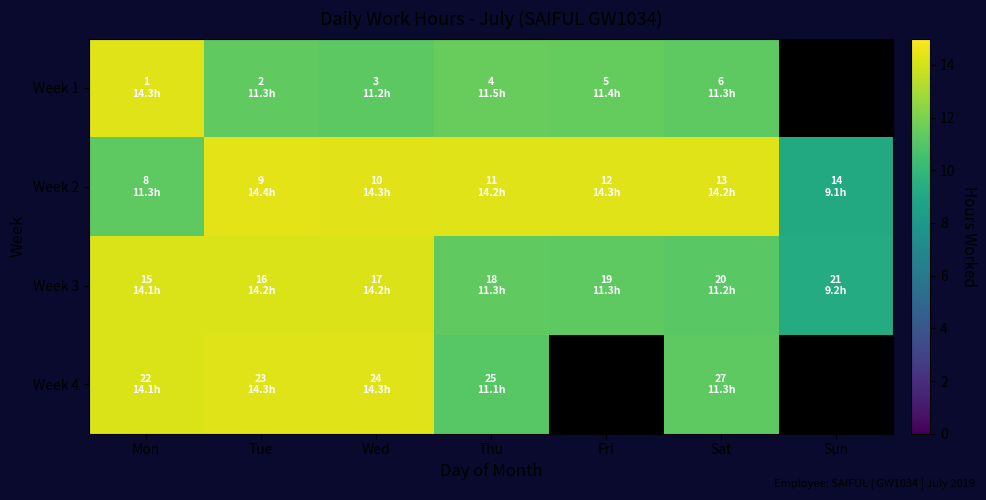

Which label corresponds to the smallest value in the chart?

Sun